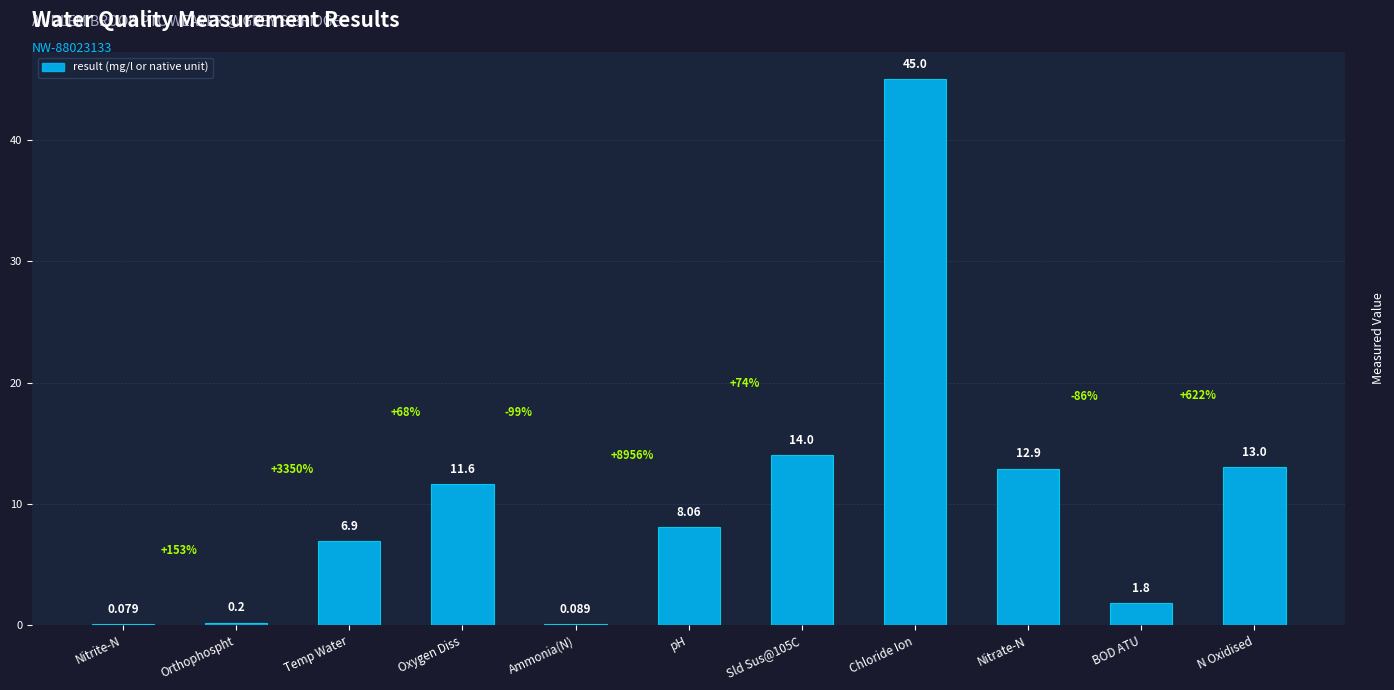

What is the average value?

10.3